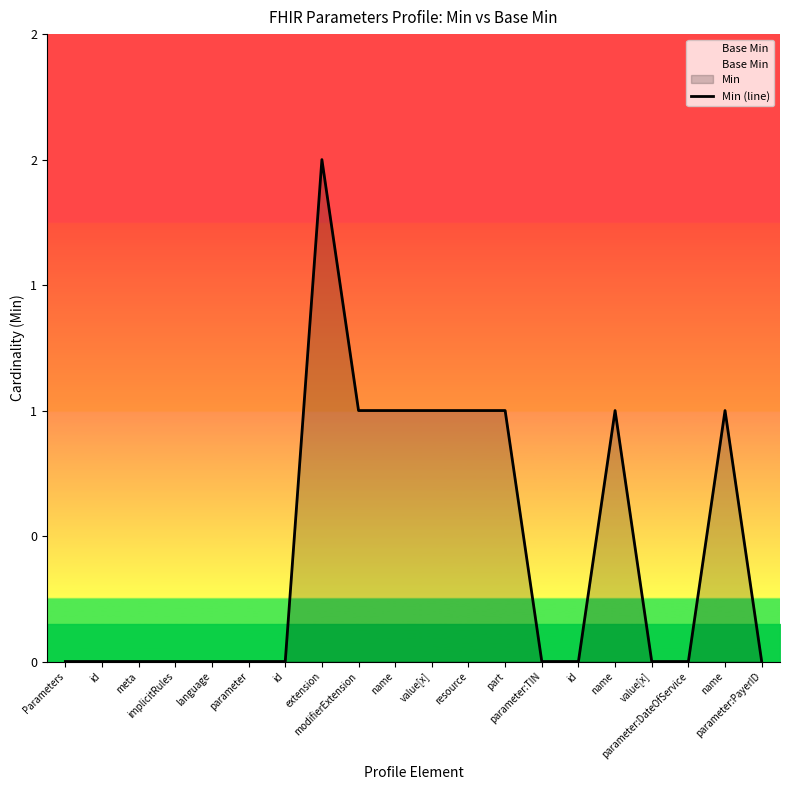

Reading left to right, extract all data points from this chart.

Base Min: Parameters=0	id=0	meta=0	implicitRules=0	language=0	parameter=0	id=0	extension=0	modifierExtension=0	name=0	value[x]=0	resource=0	part=0	parameter:TIN=0	id=0	name=0	value[x]=0	parameter:DateOfService=0	name=0	parameter:PayerID=0
Min (line): Parameters=0	id=0	meta=0	implicitRules=0	language=0	parameter=0	id=0	extension=2	modifierExtension=1	name=1	value[x]=1	resource=1	part=1	parameter:TIN=0	id=0	name=1	value[x]=0	parameter:DateOfService=0	name=1	parameter:PayerID=0